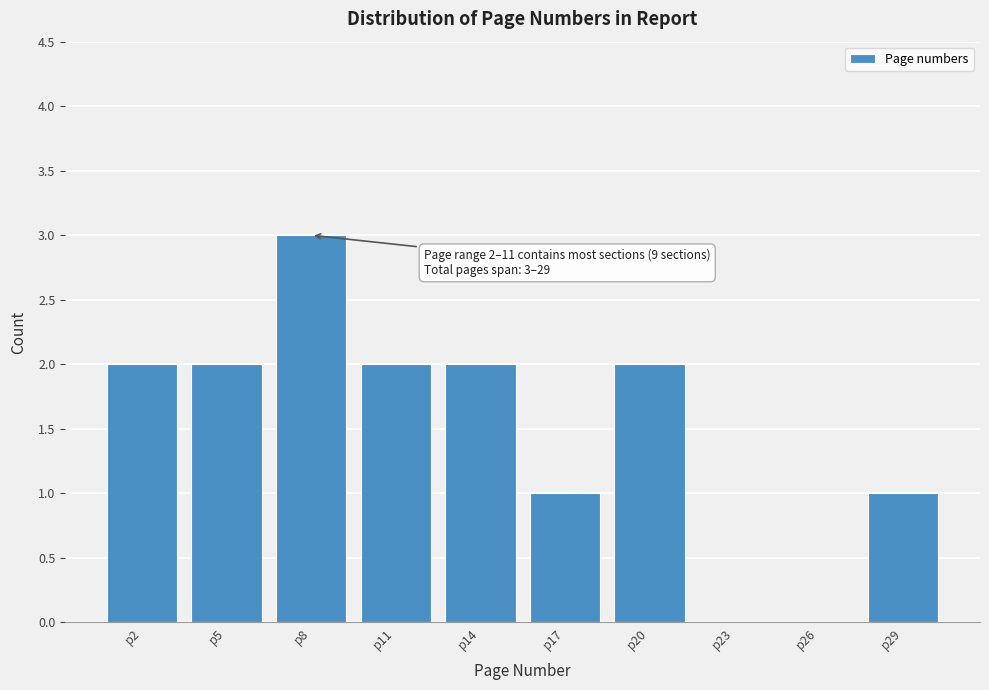

Reading right to left, what are all the values shown in this chart?

p29=1	p26=0	p23=0	p20=2	p17=1	p14=2	p11=2	p8=3	p5=2	p2=2